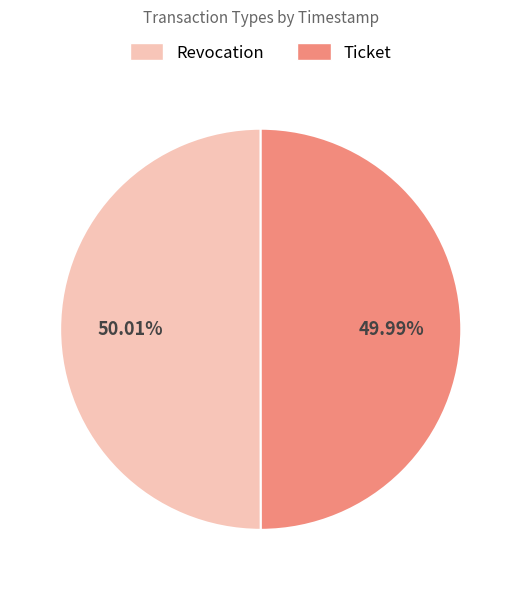

Is there a majority slice in this chart?

Yes